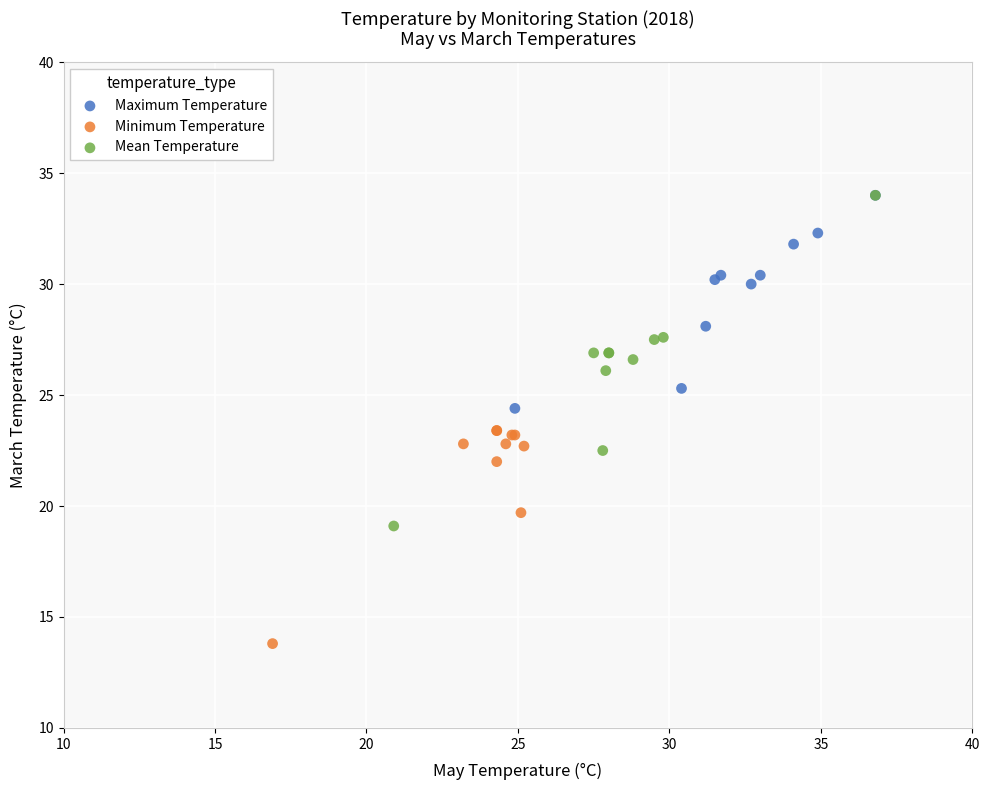

Which series has the widest spread of Y values?

Mean Temperature